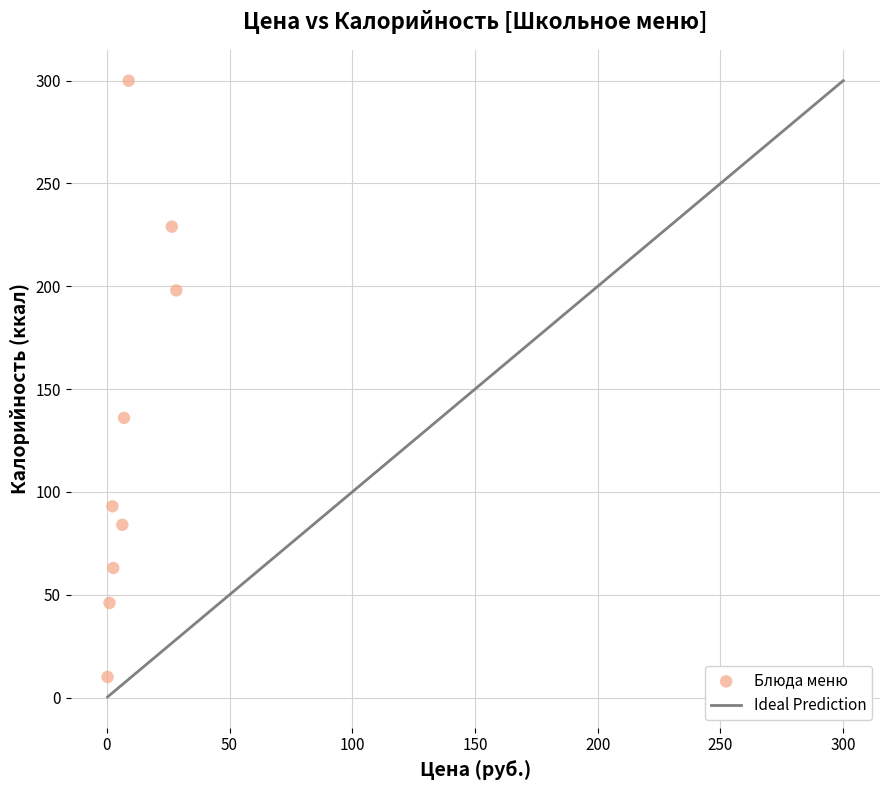

What Y value in the scatter plot is closest to 155?

136